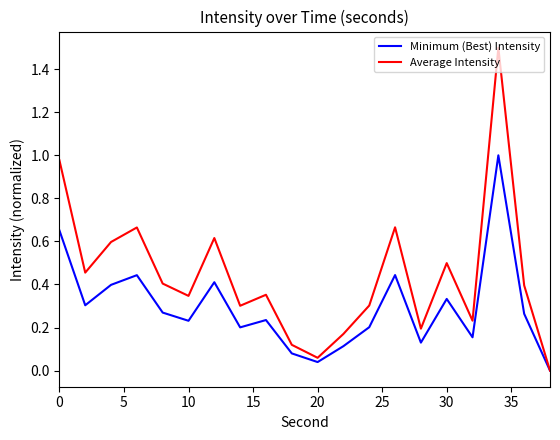

Which series has the largest total across all categories?

Average Intensity